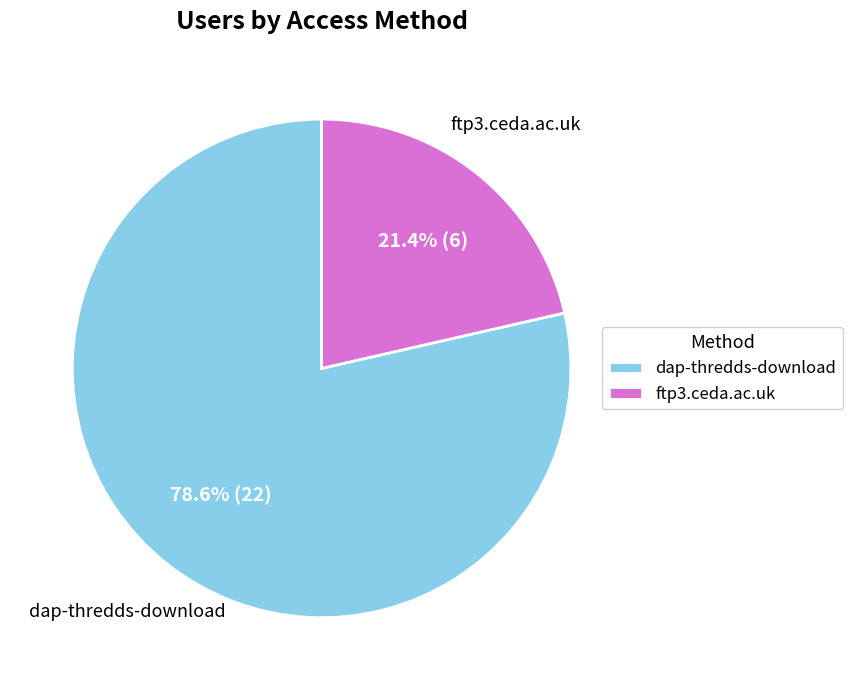

How many slices are in this pie chart?

2